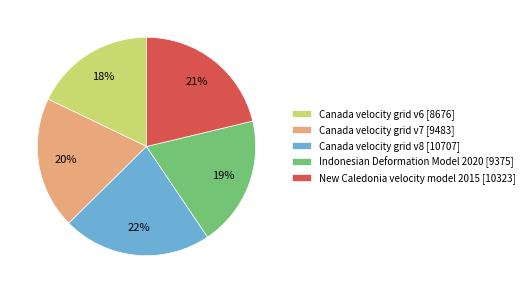

Combined, do Canada velocity grid v7 [9483] and Canada velocity grid v8 [10707] account for over 50%?

No